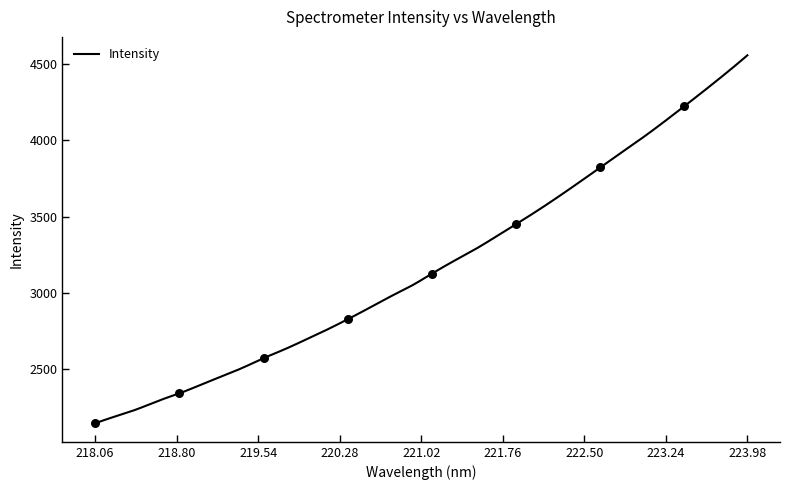

Approximately how many times larger is the value at 222.8355 compared to 219.589?

1.5